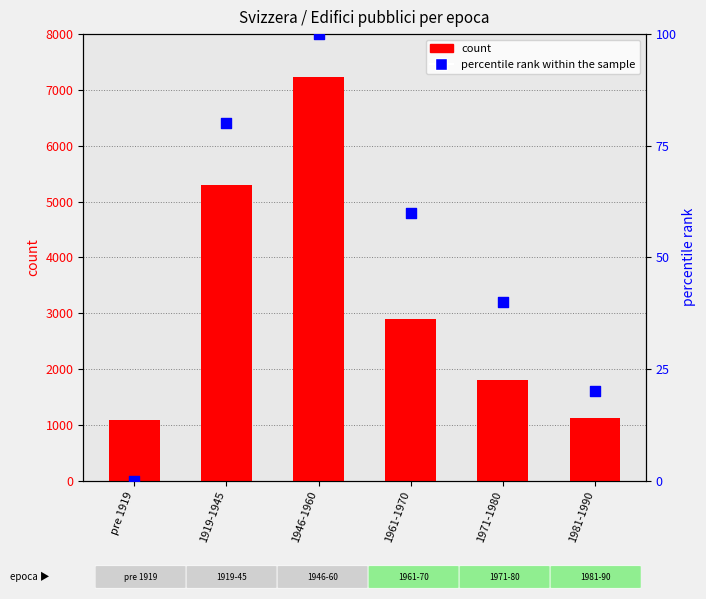

Which series reaches the maximum Y coordinate?

count